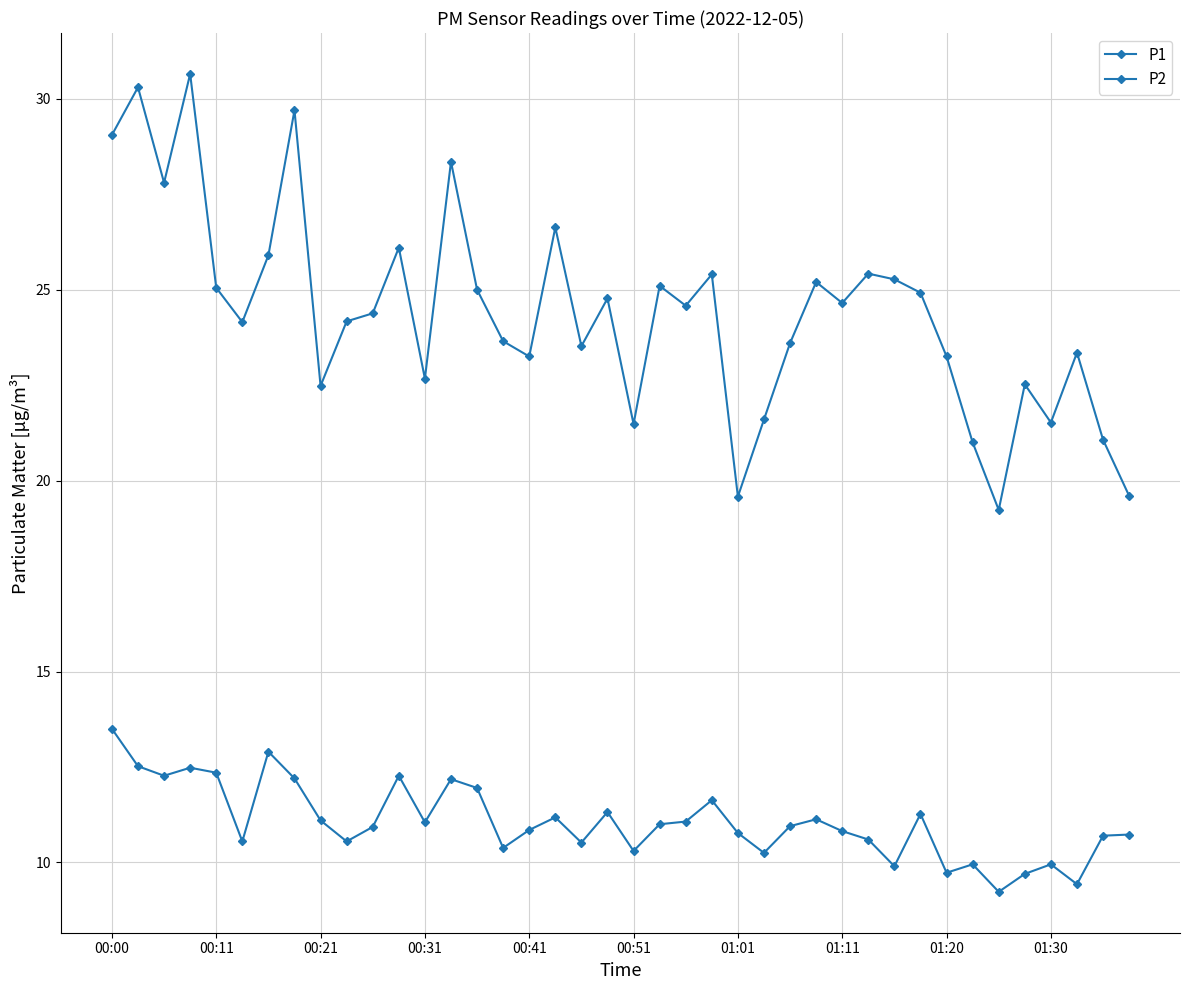

Is this an area chart (filled region under the line)?

No